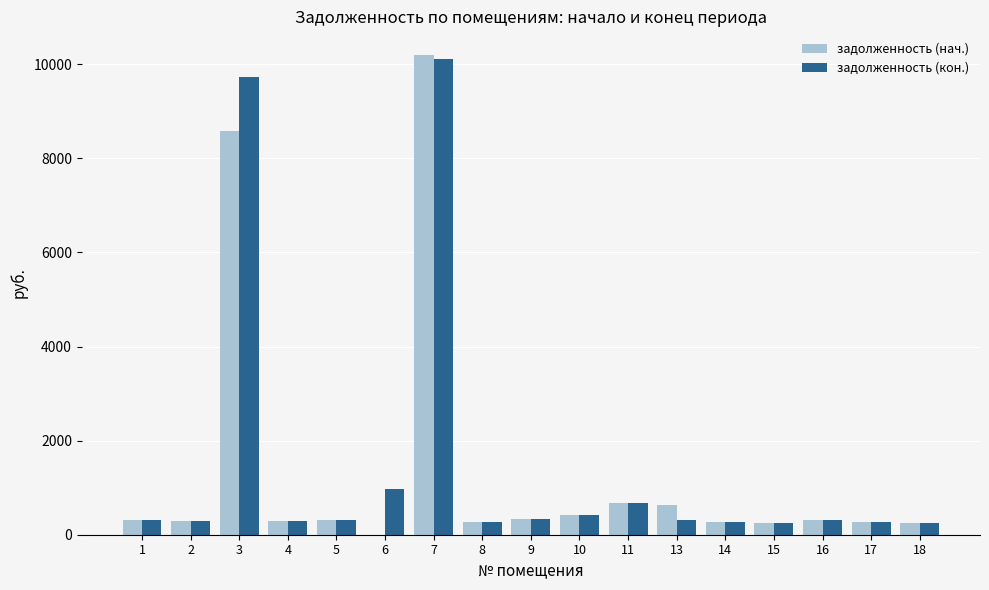

What is the greatest value displayed?

10190.5